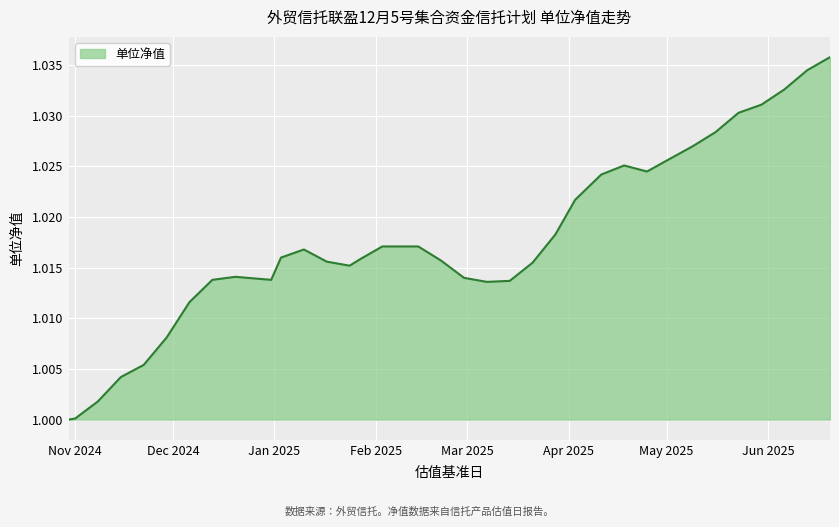

How many points are higher than both their immediate neighbors (excluding endpoints)?

3